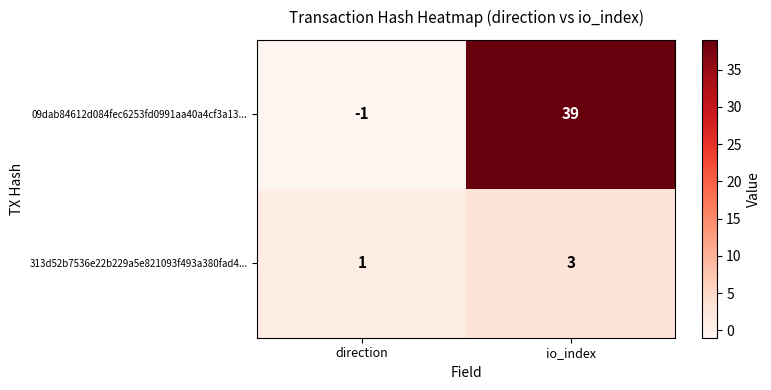

The 09dab84612d084fec6253fd0991aa40a4cf3a13... series shows 20 at io_index. True or false?

False